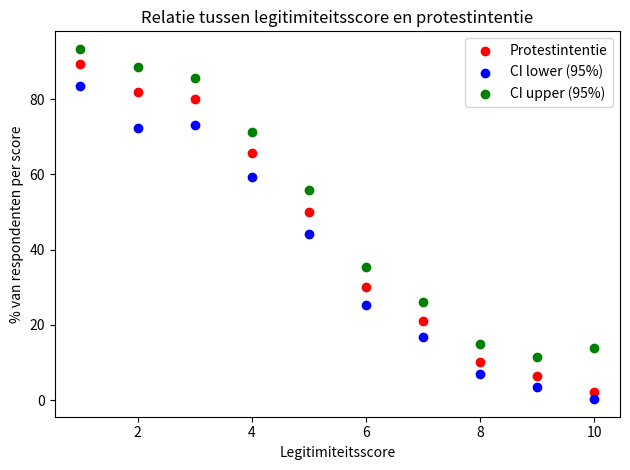

Across all data points, what is the range of X values (max minus min)?

9.0